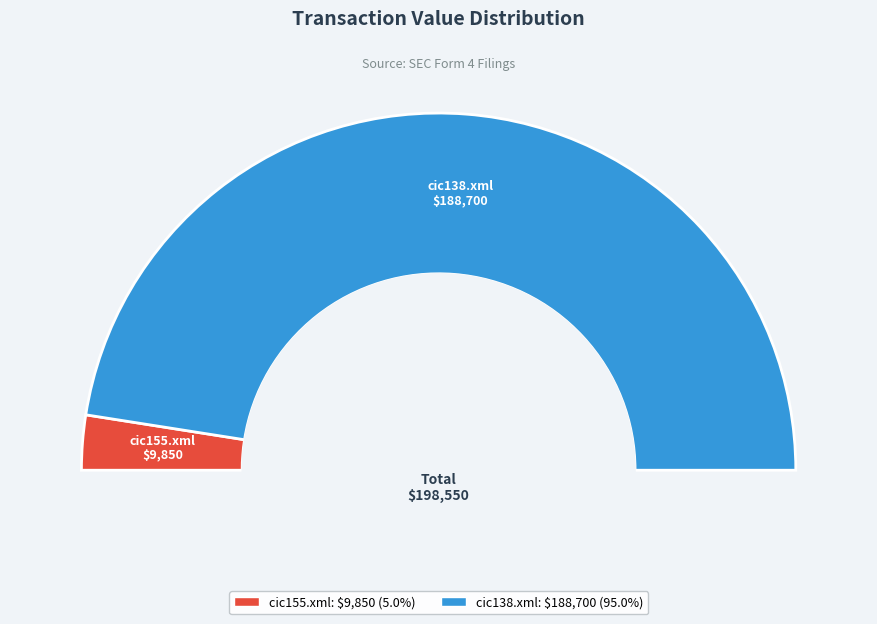

Does cic138.xml represent more than half of the total?

Yes